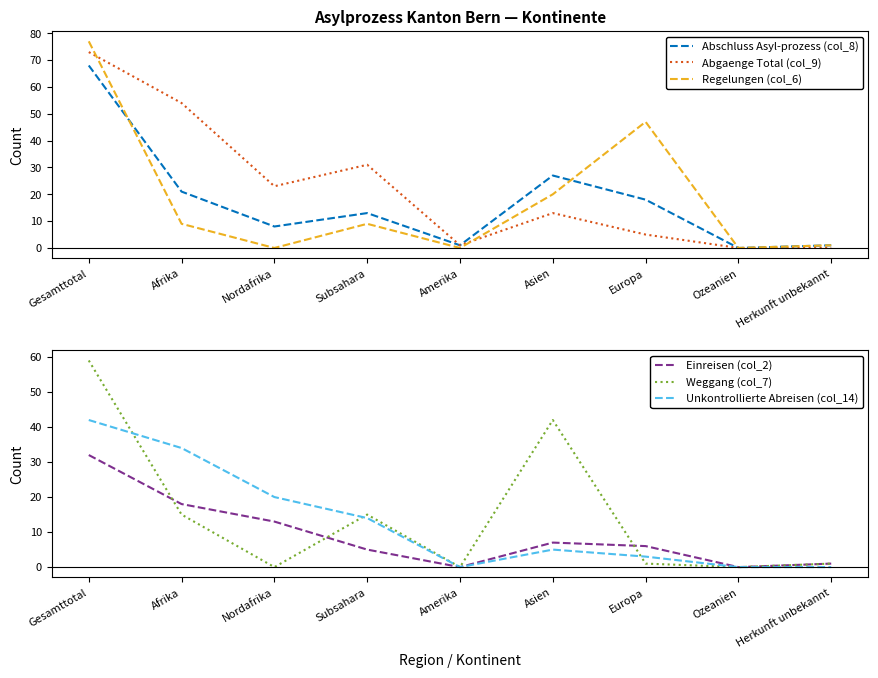

Reading left to right, what are all the values shown in this chart?

Abschluss Asyl-prozess (col_8): 68	21	8	13	1	27	18	0	1
Abgaenge Total (col_9): 73	54	23	31	1	13	5	0	0
Regelungen (col_6): 77	9	0	9	0	20	47	0	1
Einreisen (col_2): 32	18	13	5	0	7	6	0	1
Weggang (col_7): 59	15	0	15	0	42	1	0	1
Unkontrollierte Abreisen (col_14): 42	34	20	14	0	5	3	0	0